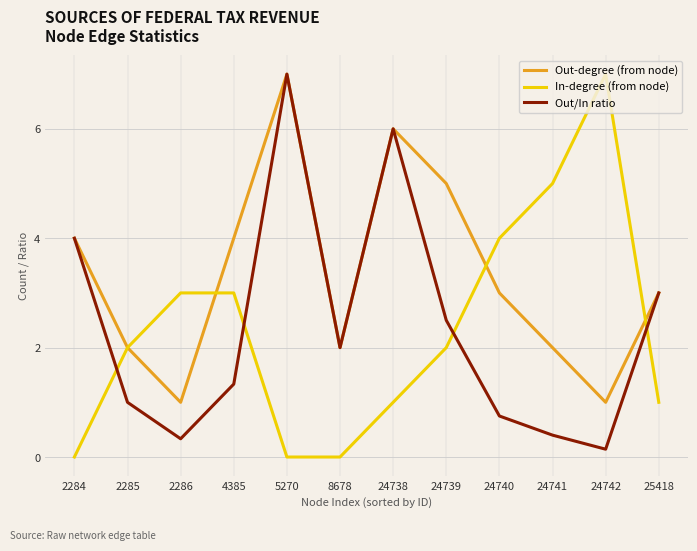

How many intersections are there between Out/In ratio and In-degree (from node)?

4